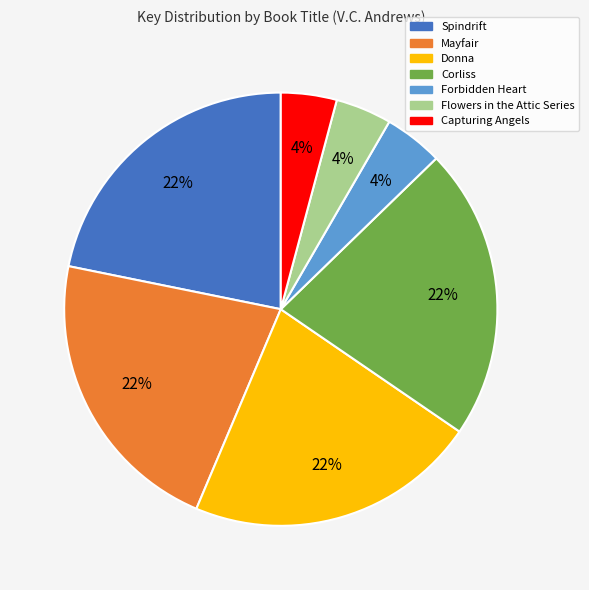

To the nearest percent, what is the combined percentage of Forbidden Heart and Corliss?

26%